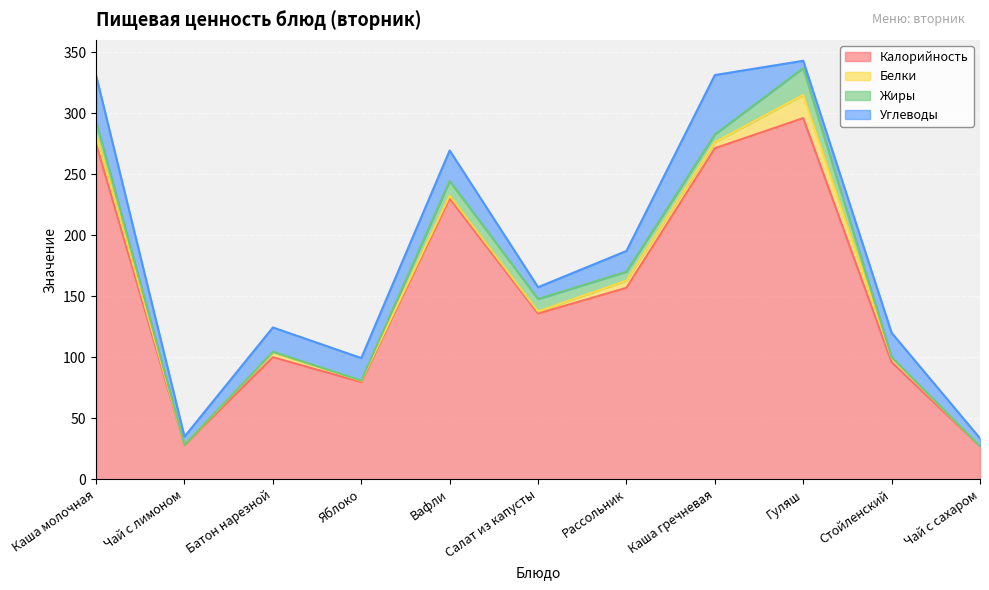

Which series has the largest range (max minus min)?

Калорийность